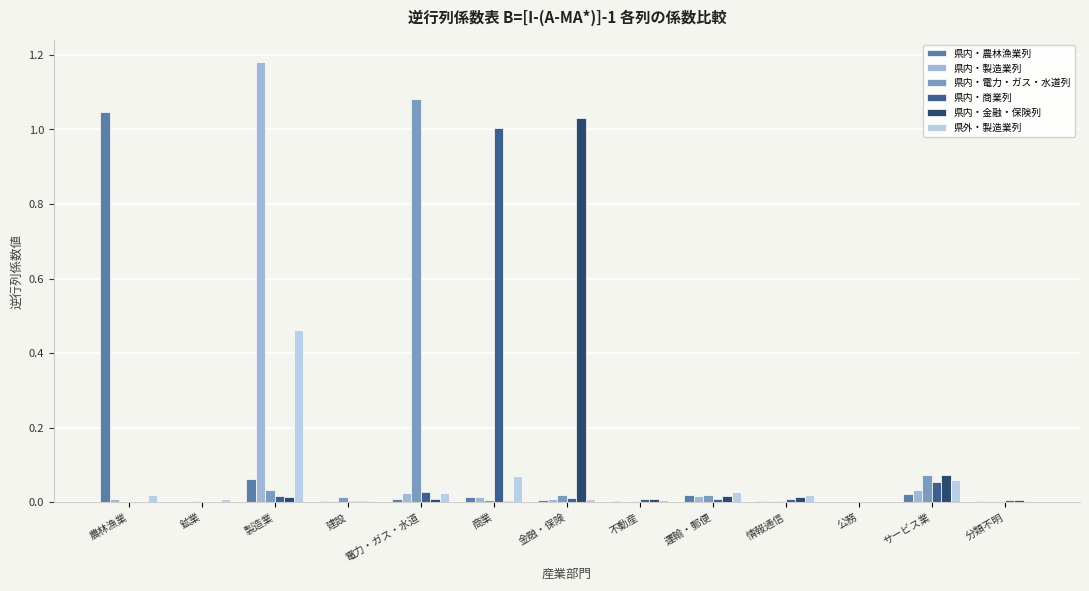

Which label corresponds to the smallest value in the chart?

鉱業